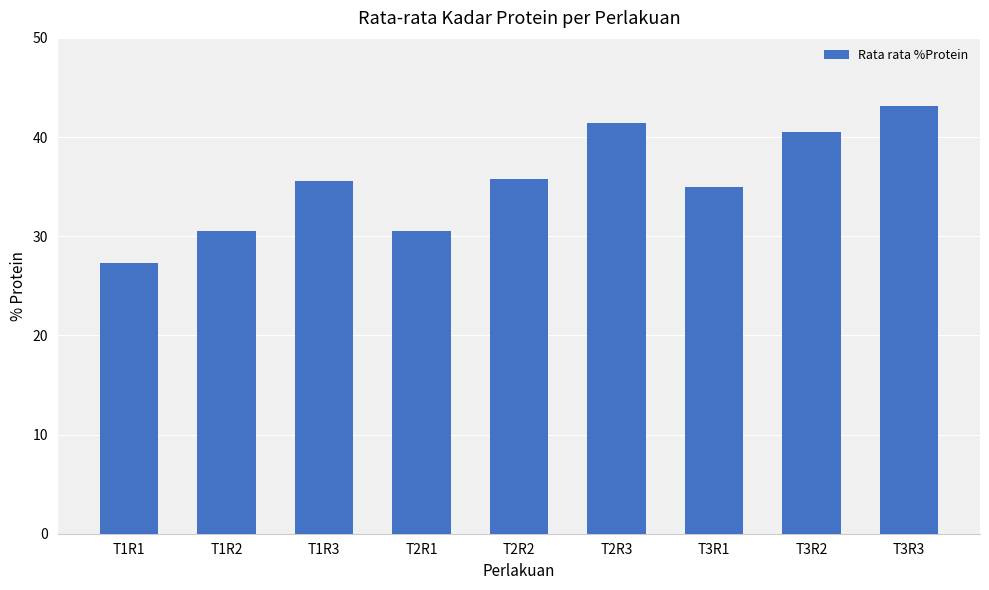

The value at T3R2 is 64.1. True or false?

False